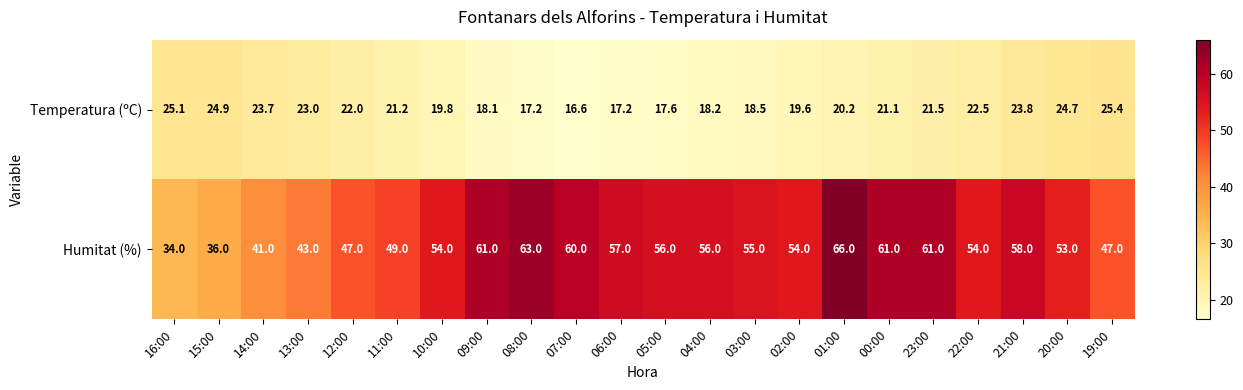

Rank the series at 00:00 from highest to lowest value.

Humitat (%), Temperatura (ºC)